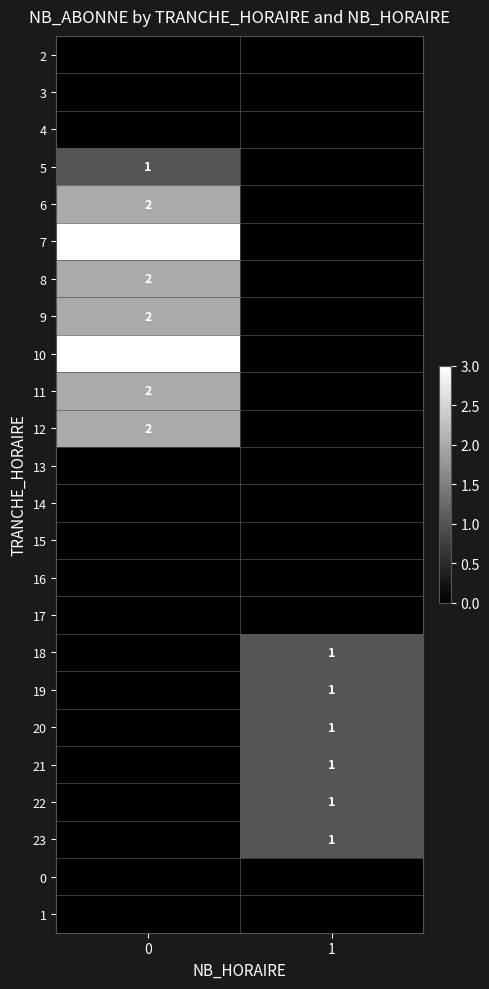

The 23 series shows 2 at 1. True or false?

False